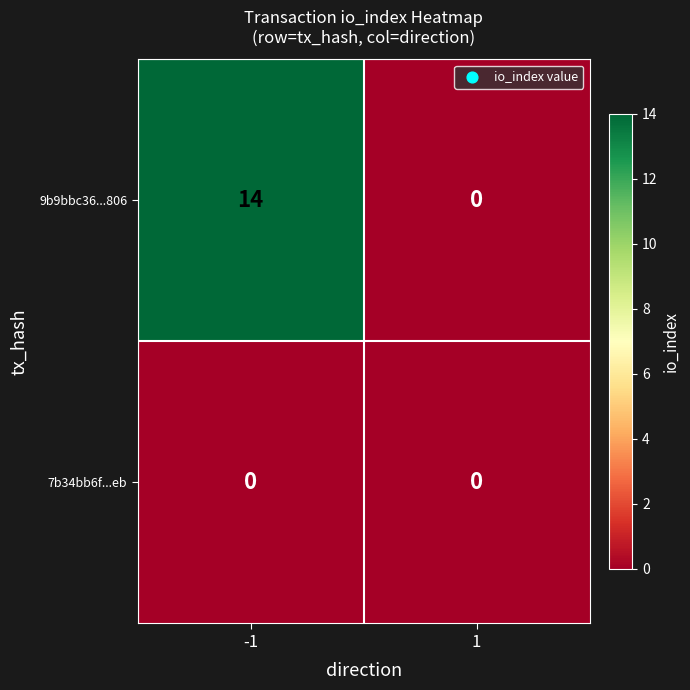

True or false: 7b34bb6f...eb has a value of 0 at -1.

True